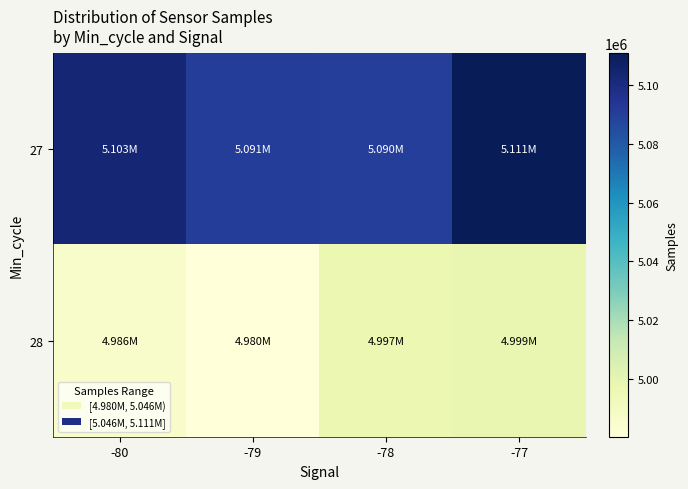

Which category has the lowest value across all series?

-79